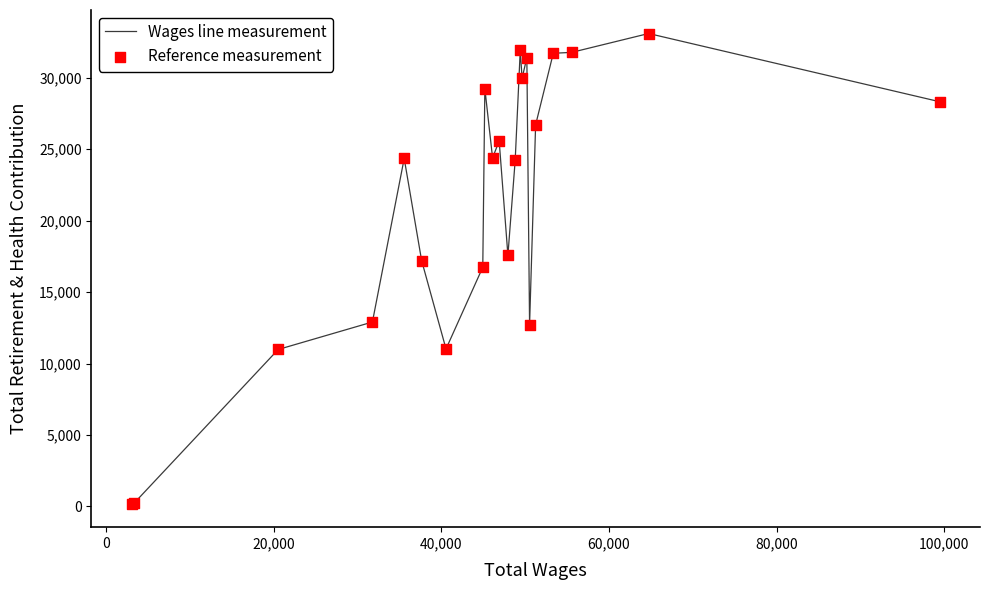

What is the difference between the maximum and minimum values?

32899